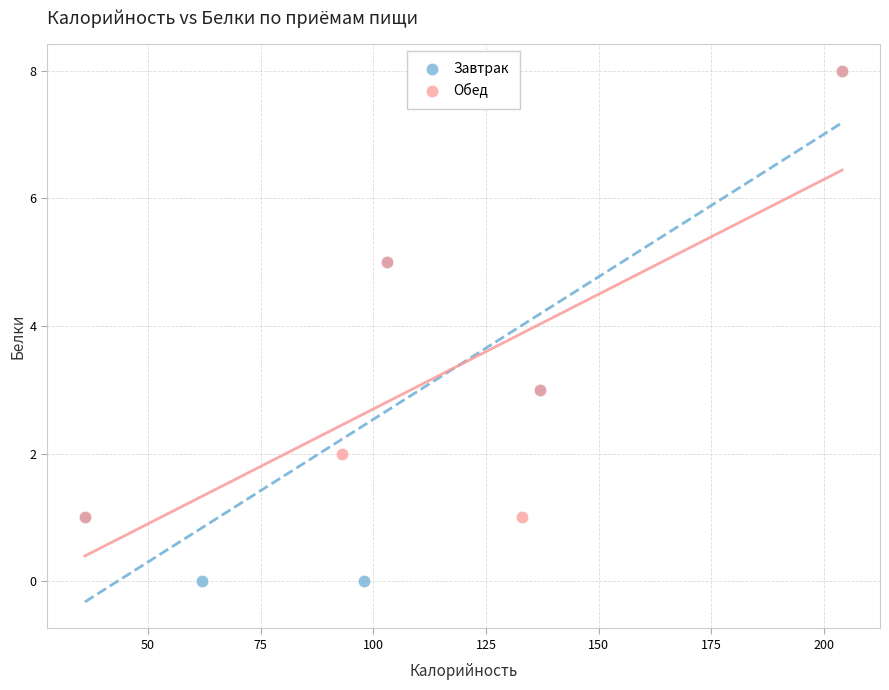

Which series contains the lowest Y value?

Завтрак